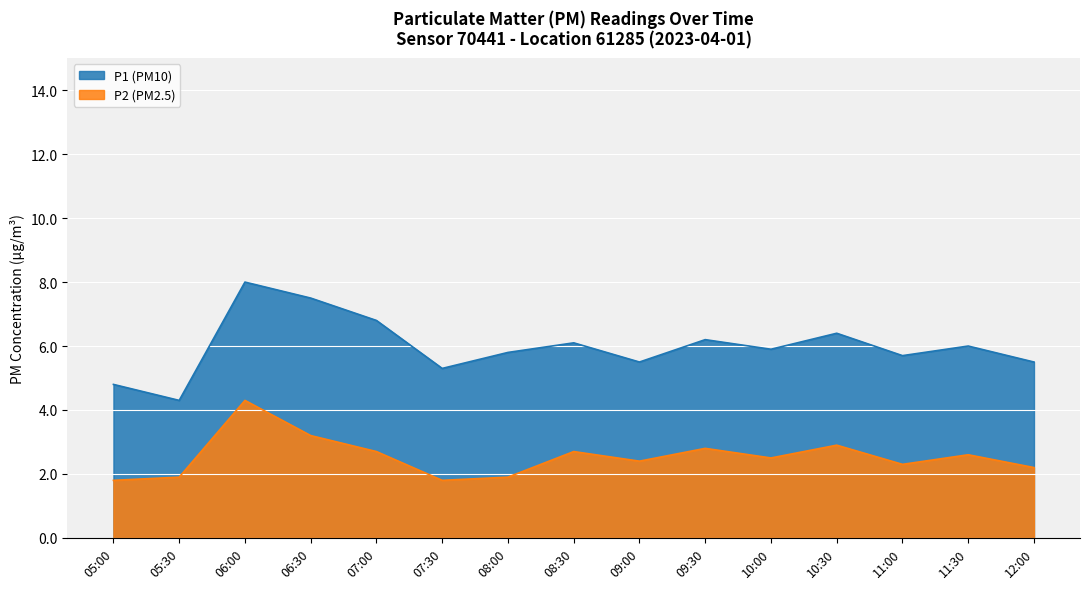

How many data points in P2 are above 2?

11